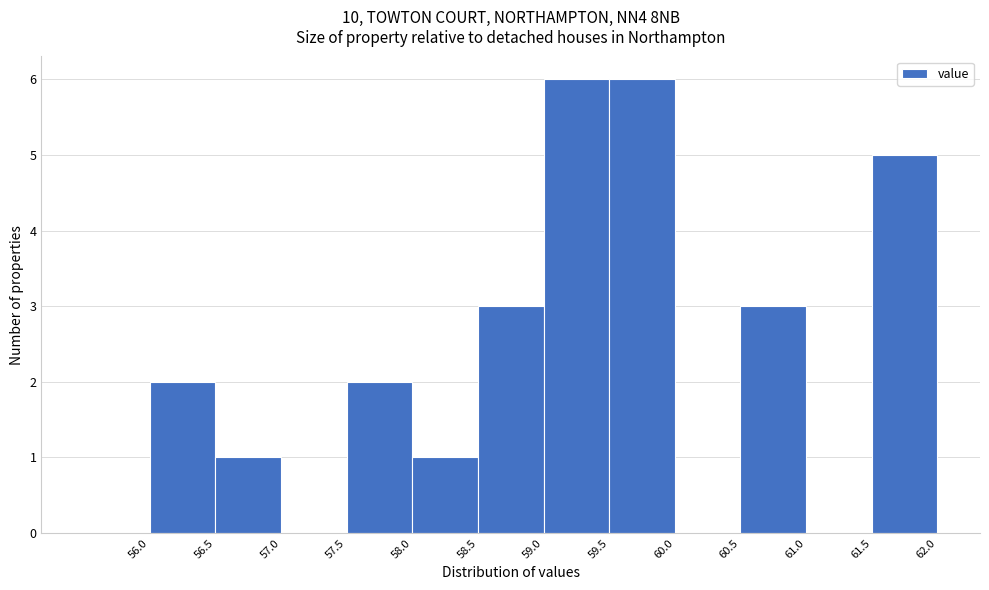

Reading left to right, transcribe this chart: for each bar, give the range it covers on the x-axis and its height. The values are not printed on the chart, so give them approximately, as read against the axis.

55.5 to 56.0: 0
56.0 to 56.5: 2
56.5 to 57.0: 1
57.0 to 57.5: 0
57.5 to 58.0: 2
58.0 to 58.5: 1
58.5 to 59.0: 3
59.0 to 59.5: 6
59.5 to 60.0: 6
60.0 to 60.5: 0
60.5 to 61.0: 3
61.0 to 61.5: 0
61.5 to 62.0: 5